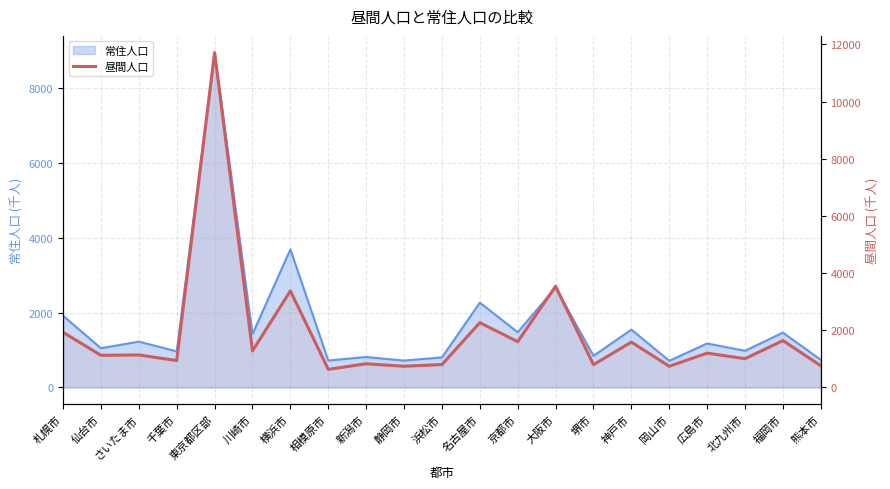

The chart shows a value of 970.8 at 相模原市. True or false?

False